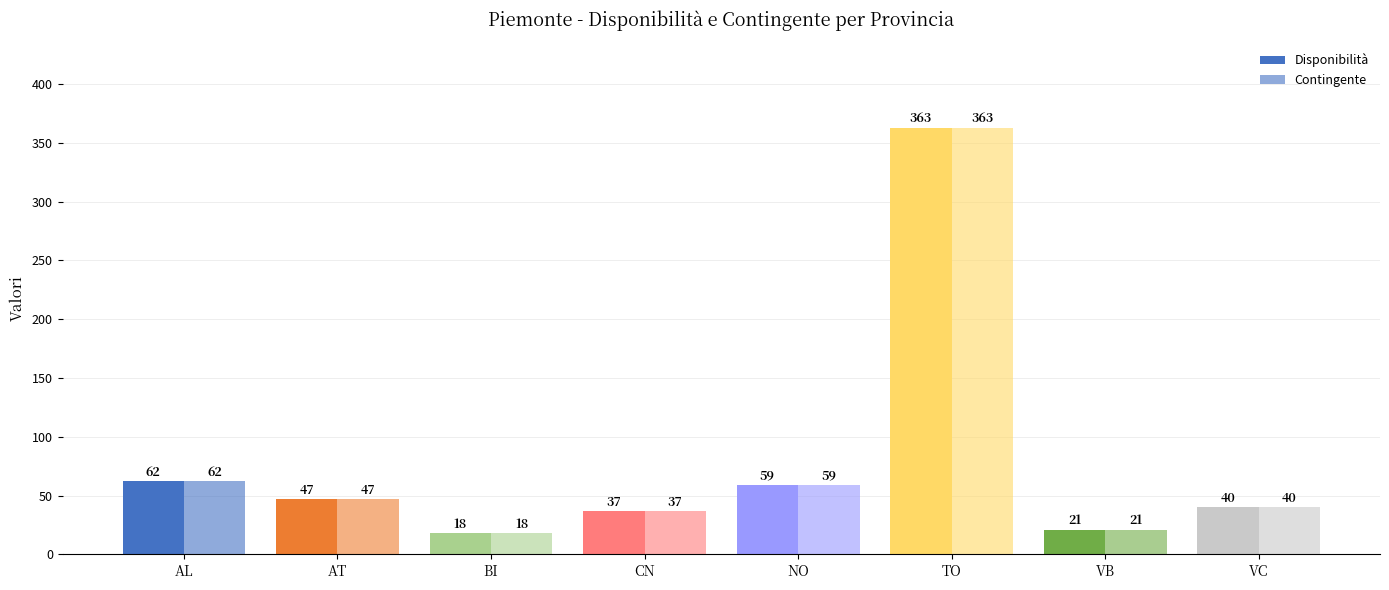

What is the approximate value of Disponibilità at TO, to the nearest 10?

360